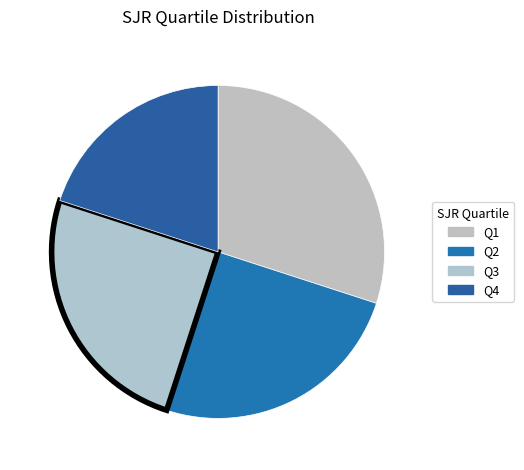

Rank the categories by value from highest to lowest.

Q1, Q2, Q3, Q4